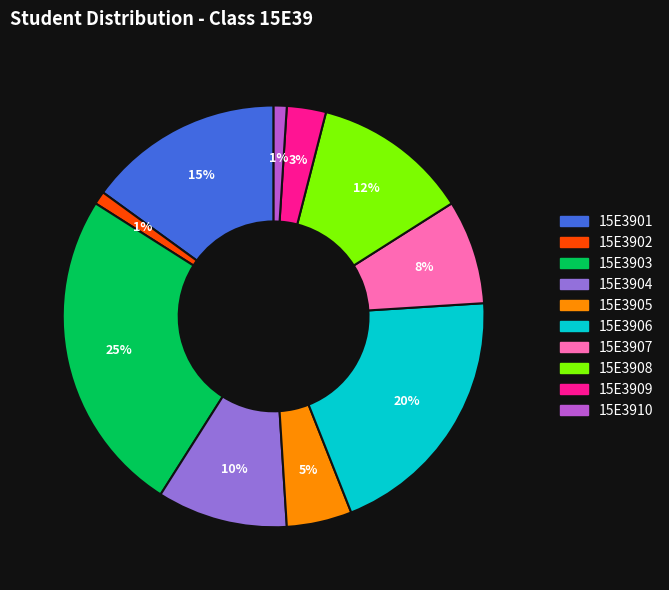

Is there any slice that represents more than half of the pie?

No